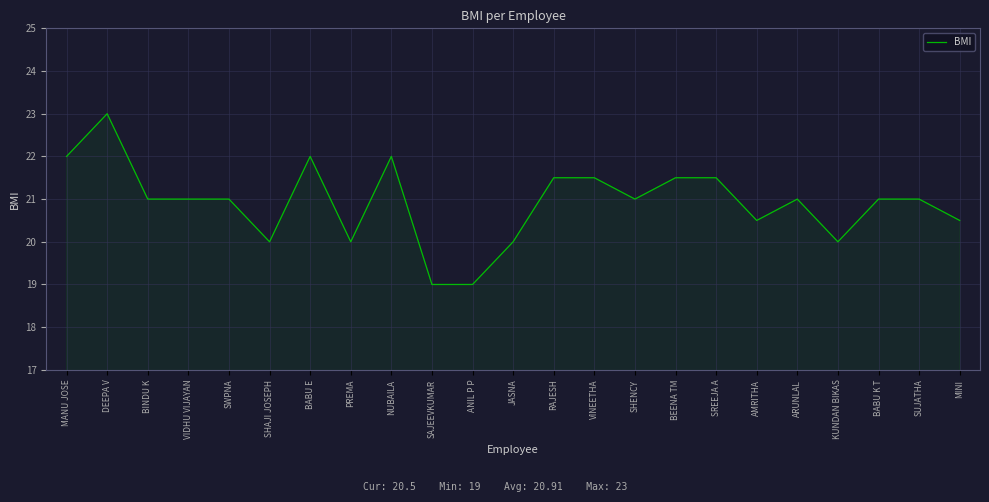

True or false: the data shows 10.7 at BEENA TM.

False